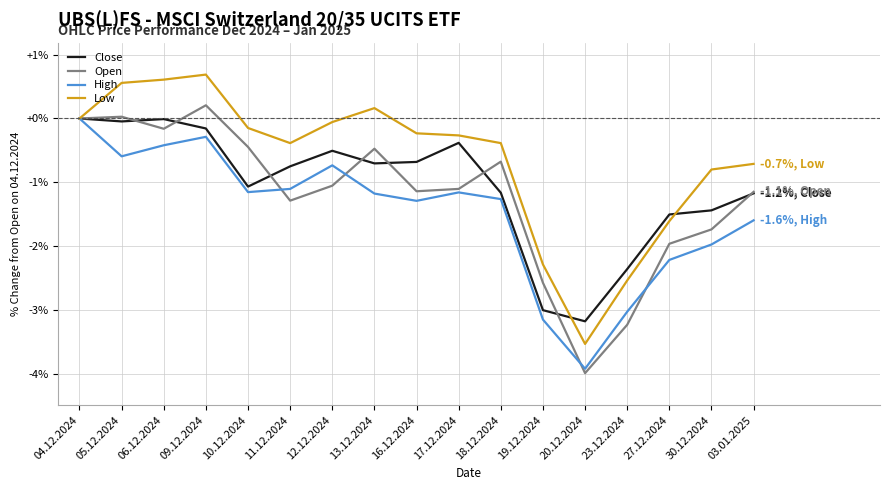

What position from the left is 19.12.2024?

12